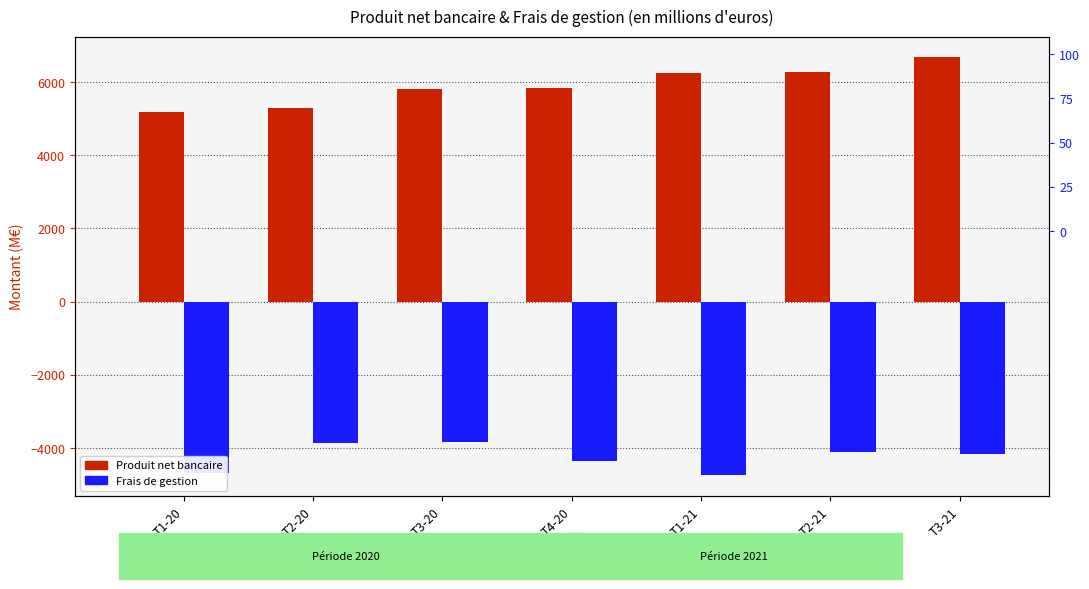

What is the maximum value for Produit net bancaire?

6672